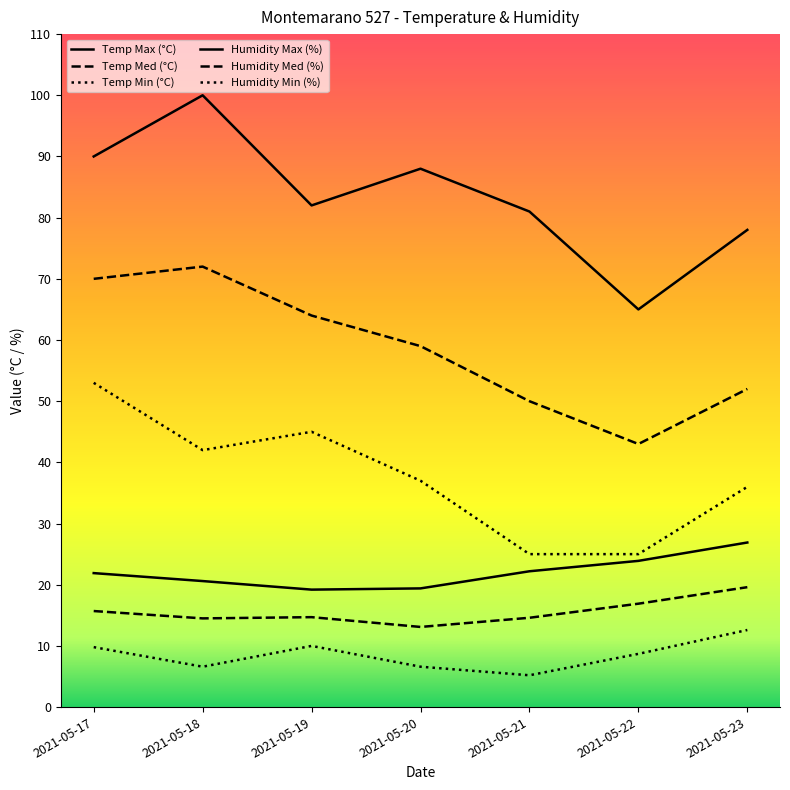

How many lines are shown in the chart?

6